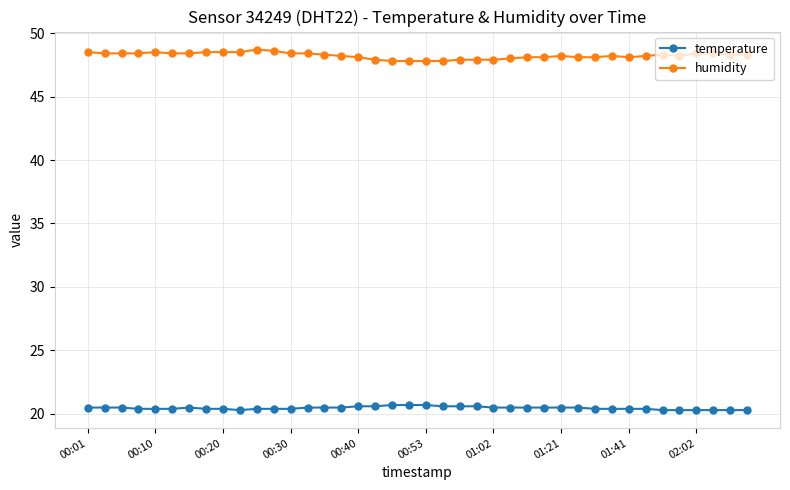

Rank the series by their maximum value, from lowest to highest.

temperature, humidity